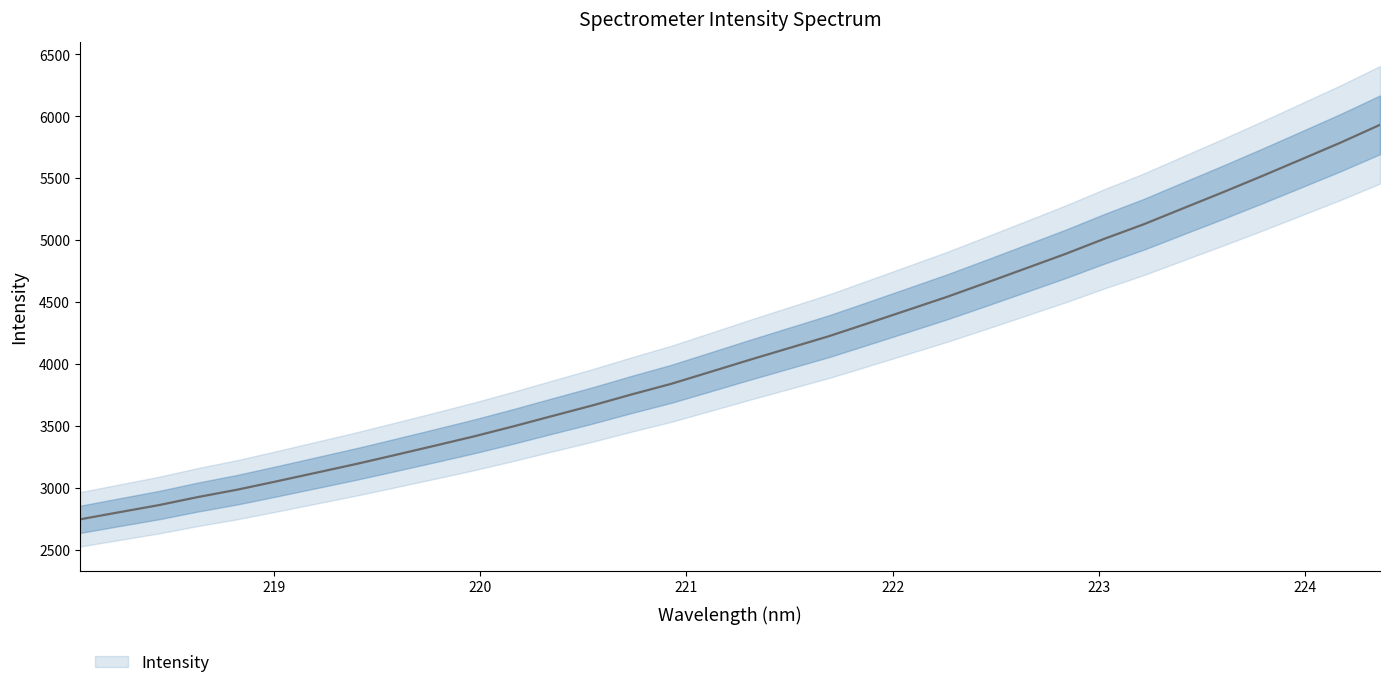

What position from the left is 223.408?

29